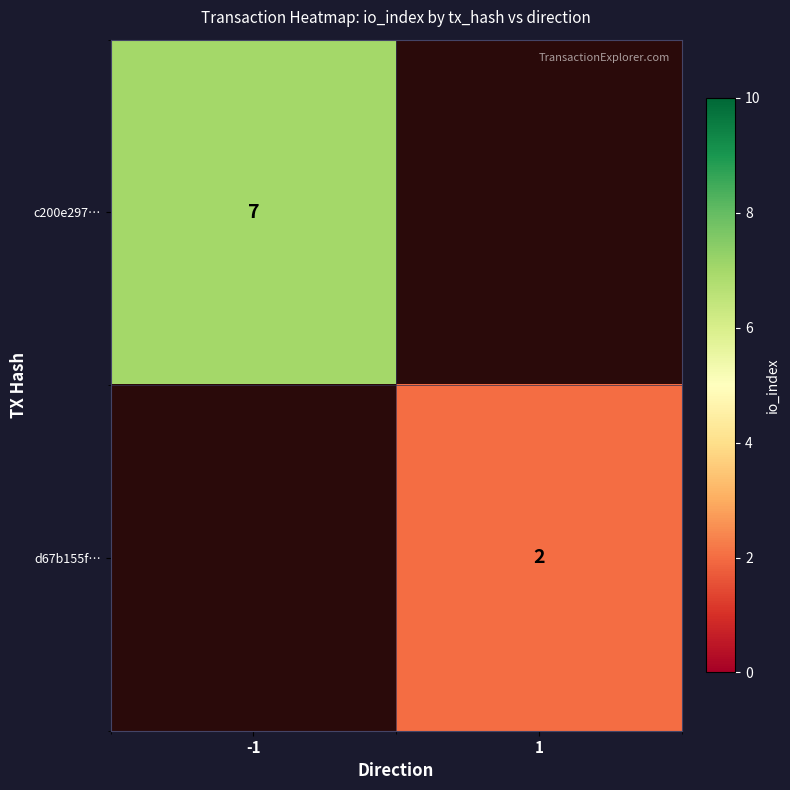

The c200e297… series shows 7 at -1. True or false?

True